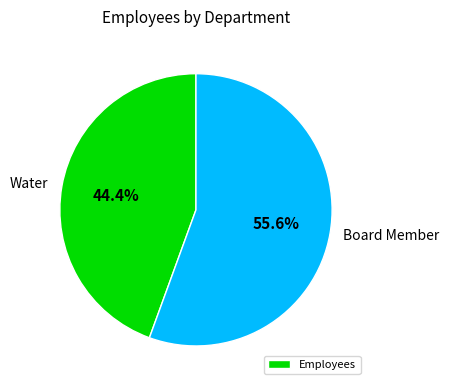

What percentage is the Water slice, to the nearest percent?

44%